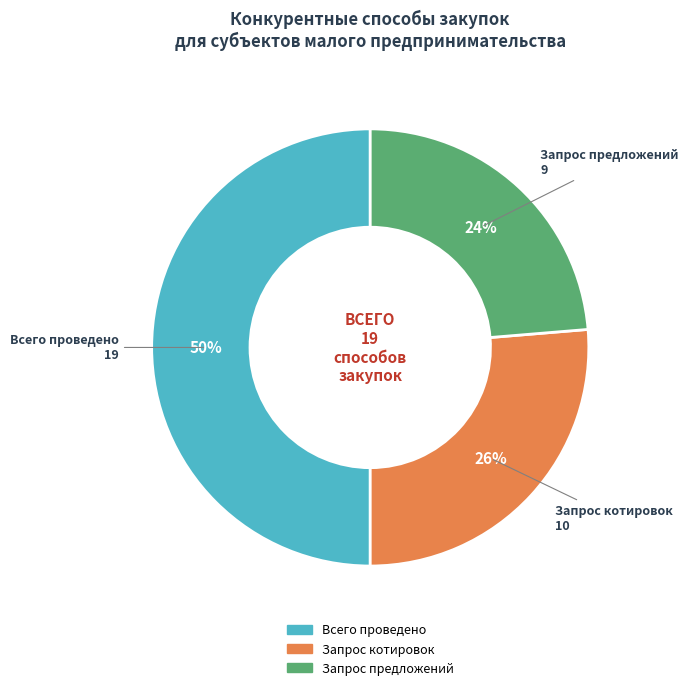

Does Запрос предложений represent more than half of the total?

No